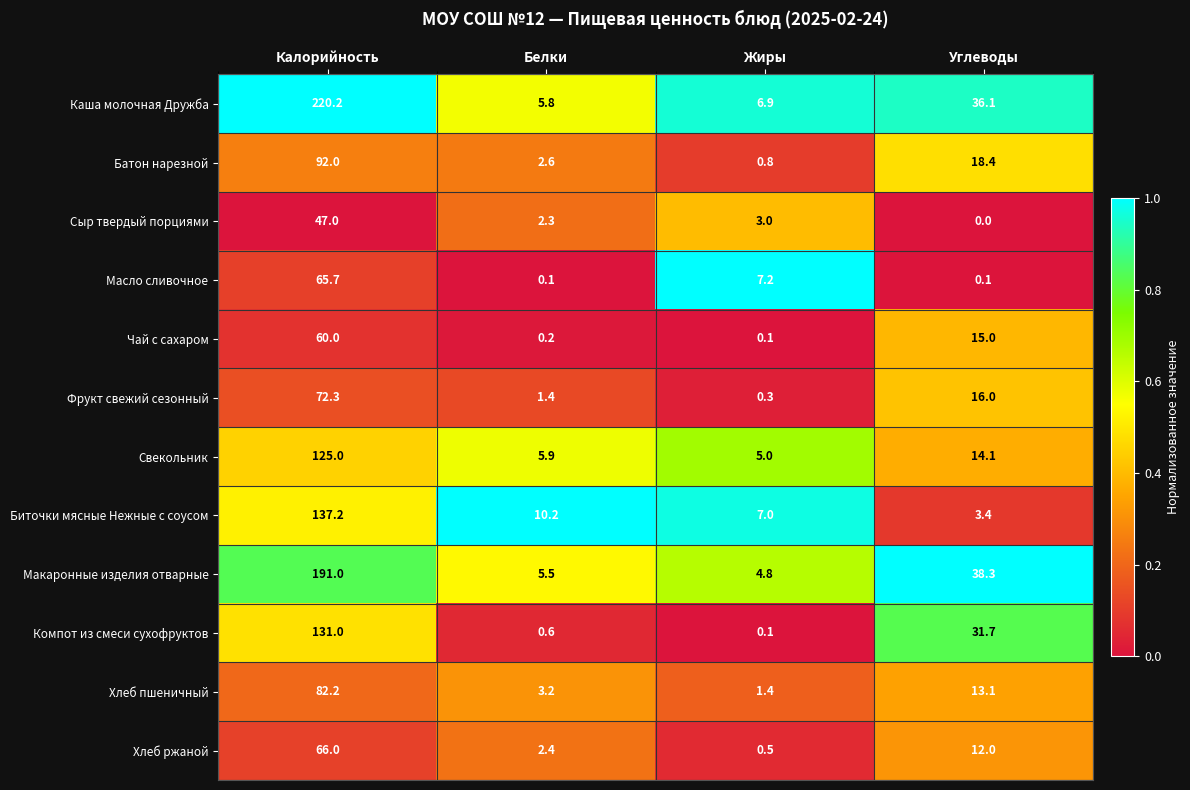

Which category has the highest value across all series?

Калорийность